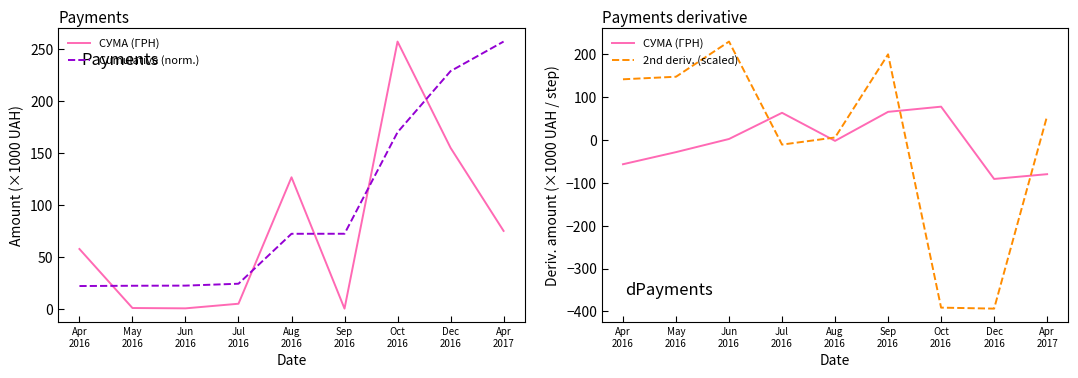

What is the value of the Cumulative (norm.) point at the 6th from the left?

72.1